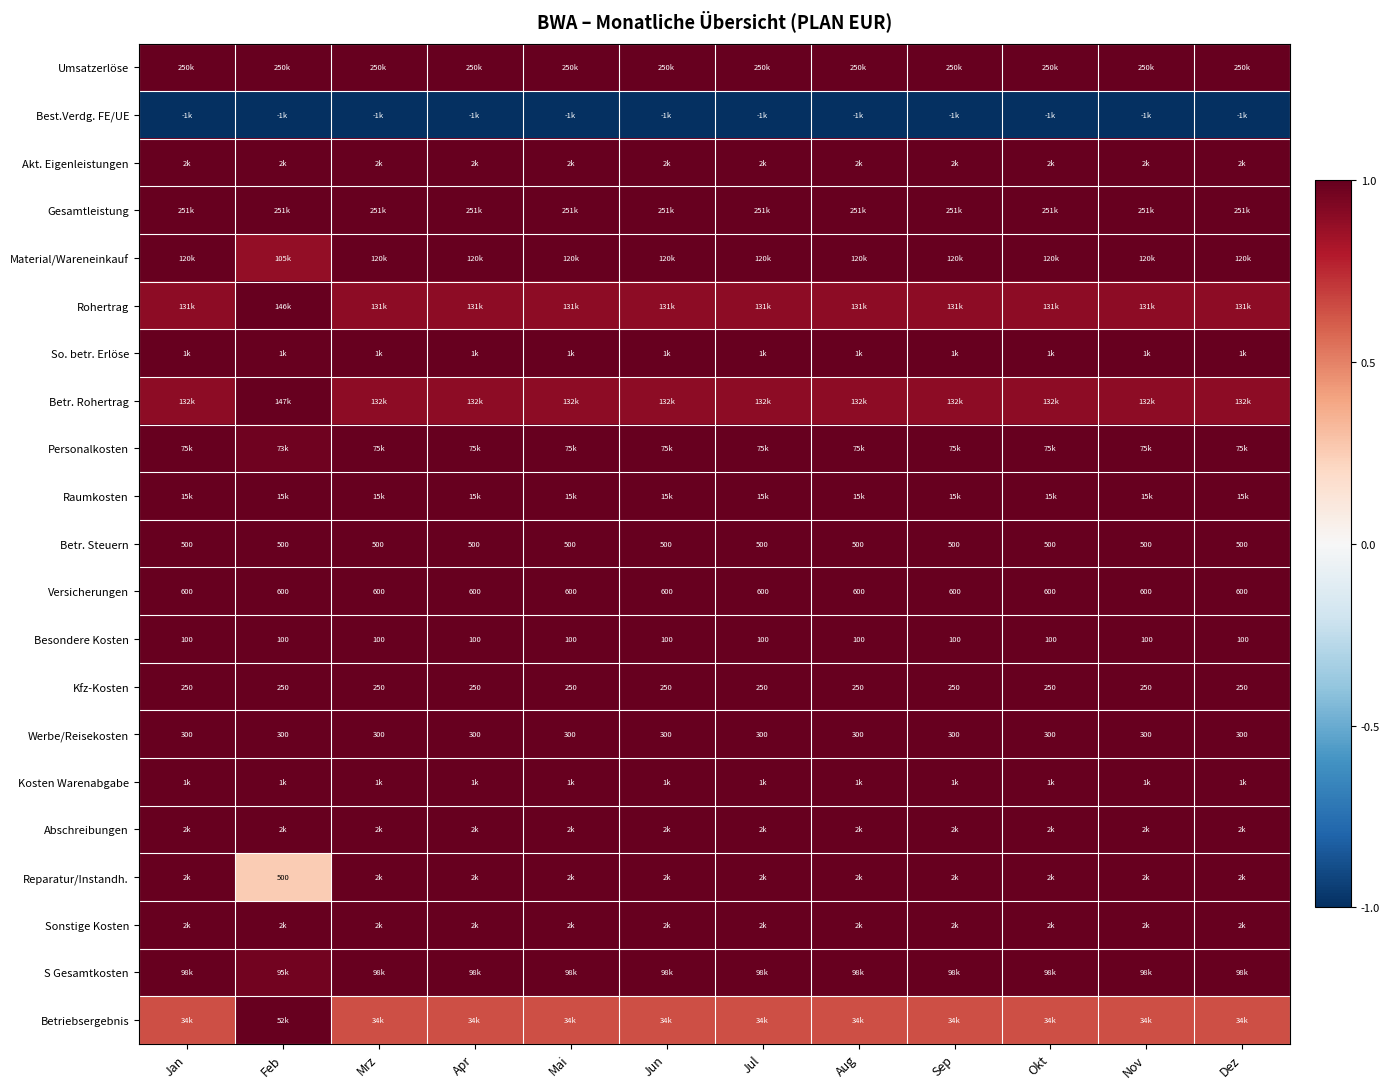

Rank the categories by Akt. Eigenleistungen value from lowest to highest.

Jan, Feb, Mrz, Apr, Mai, Jun, Jul, Aug, Sep, Okt, Nov, Dez